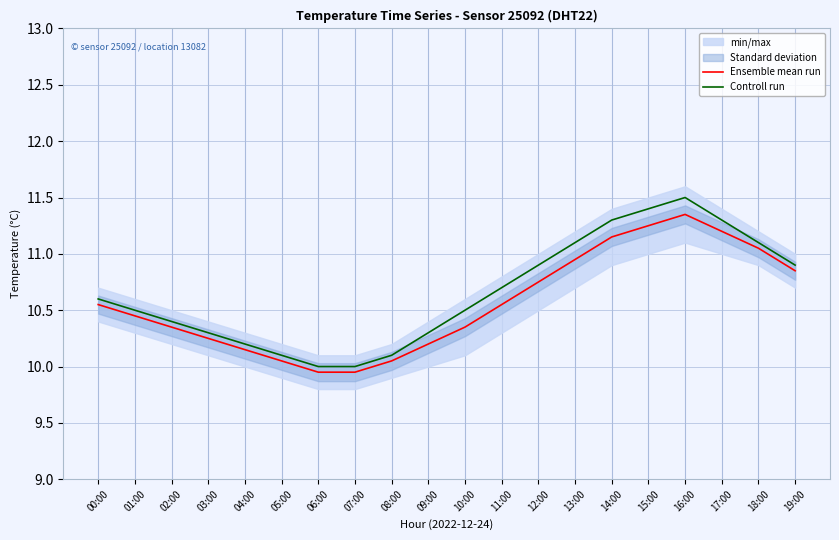

True or false: Controll run and Ensemble mean run cross at least once.

False